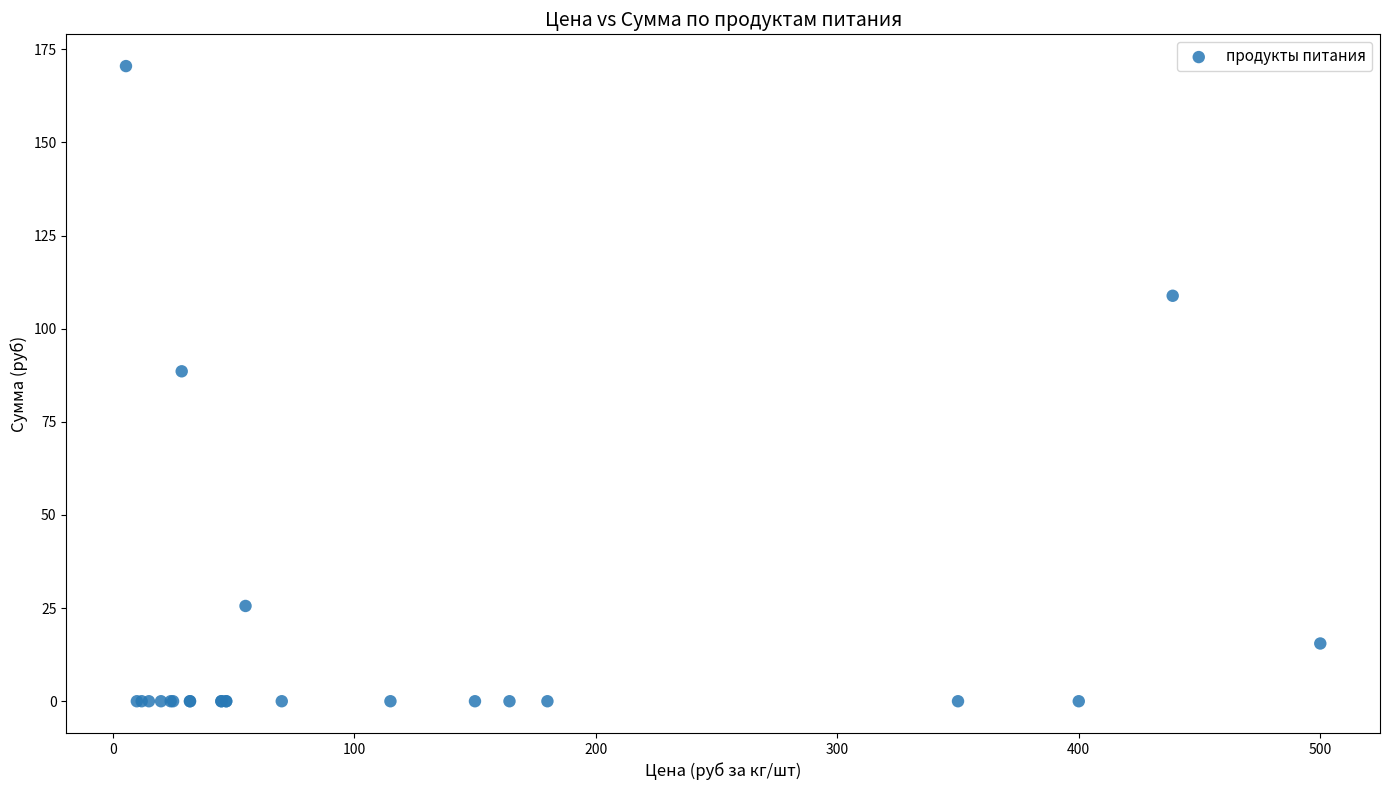

What Y value in the scatter plot is closest to 85?

88.6